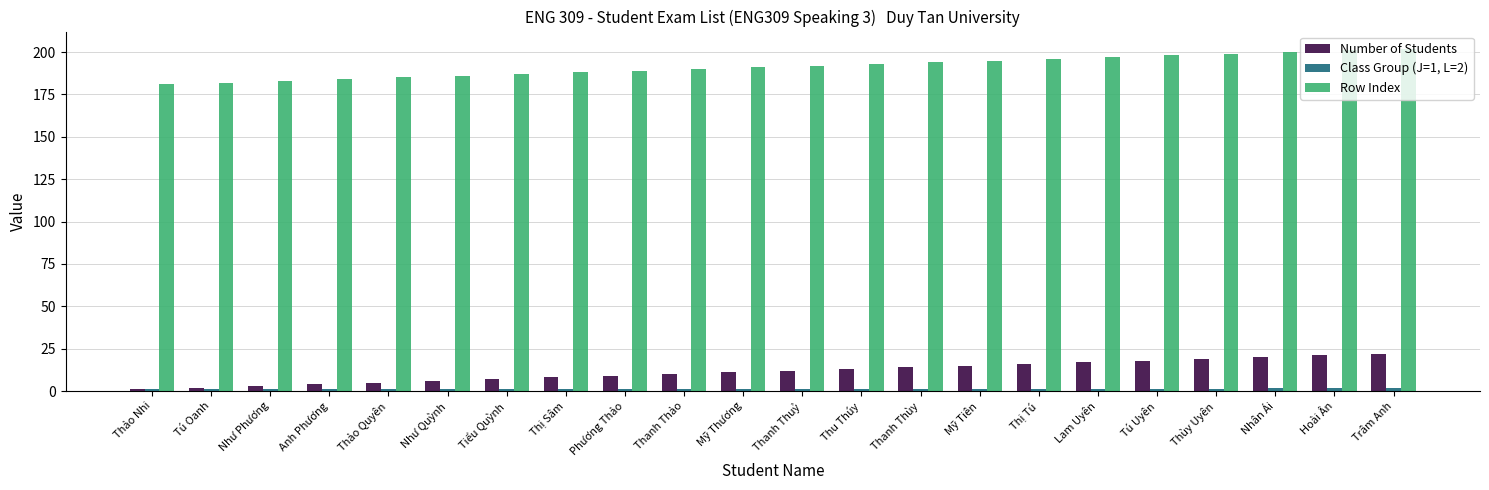

The value of Row Index at Thanh Thùy is 308. True or false?

False